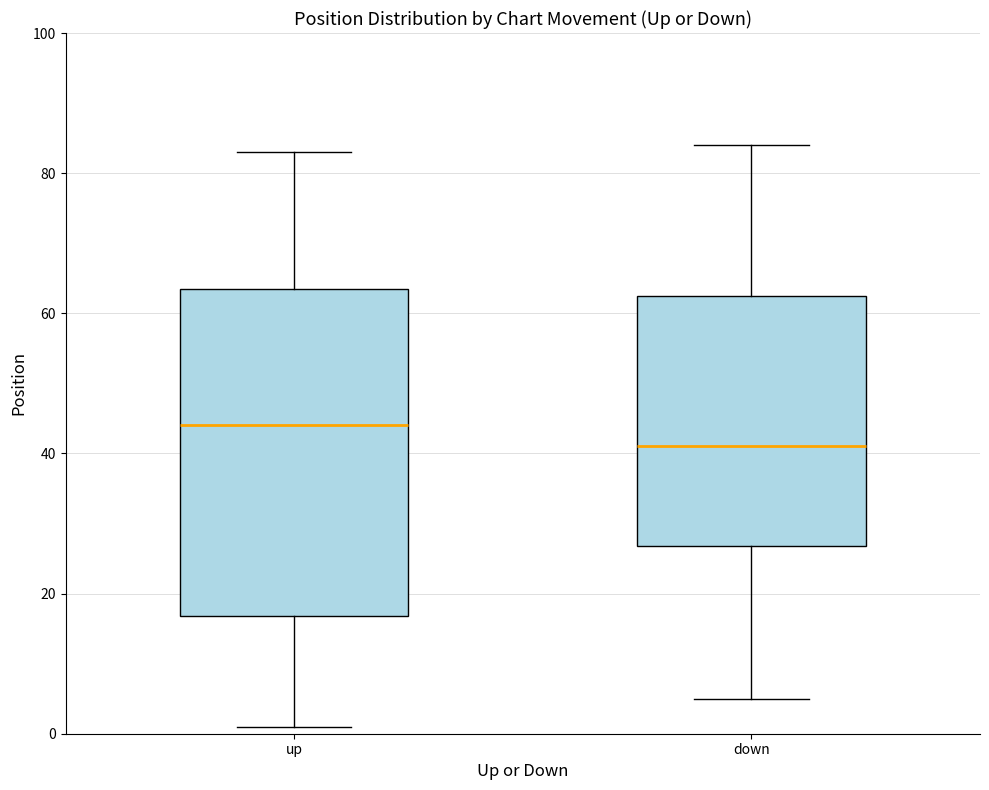

Which box's median line is the highest?

up